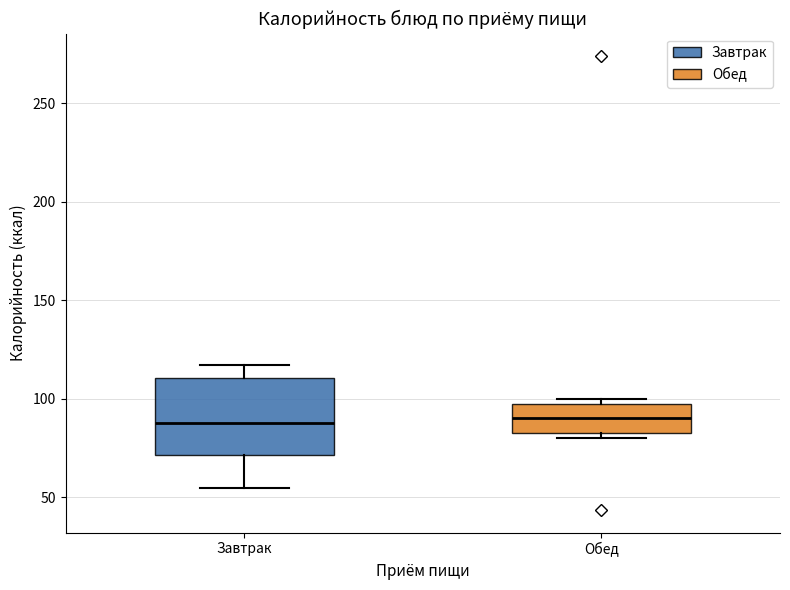

Reading left to right, read every box against the y-axis: the position of its median line, the range the box covers, and the ends of its whiskers. The values are not printed on the chart, so give them approximately, as read against the axis.

Завтрак: median 90, box 70 to 110, whiskers 55 to 115
Обед: median 90, box 85 to 100, whiskers 80 to 100 (just above the box's upper edge)